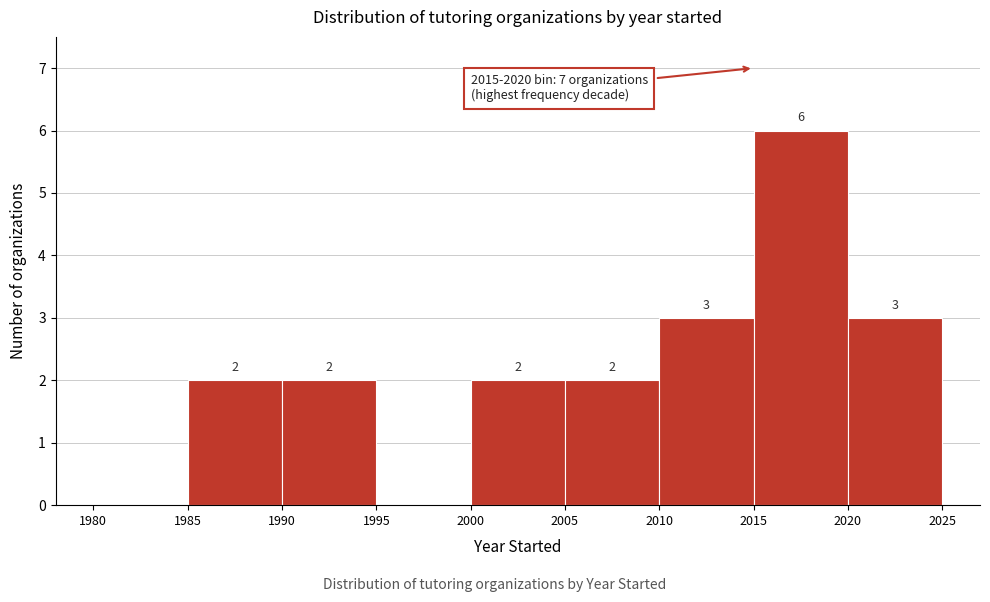

Which range on the x-axis has the tallest bar?

2015 to 2020